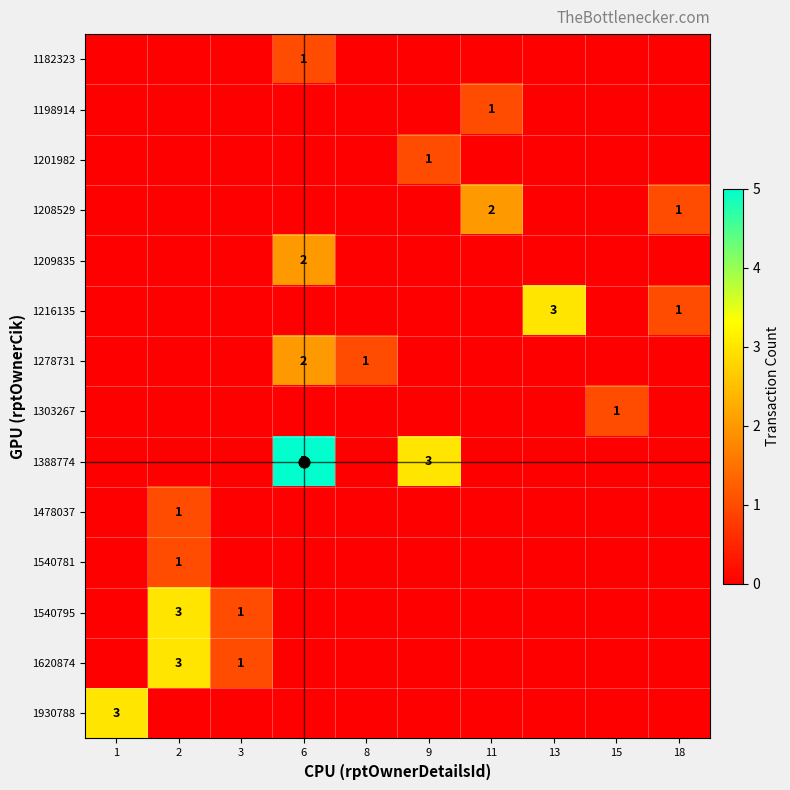

List the series in order of their peak value, highest first.

1388774, 1216135, 1540795, 1620874, 1930788, 1208529, 1209835, 1278731, 1182323, 1198914, 1201982, 1303267, 1478037, 1540781